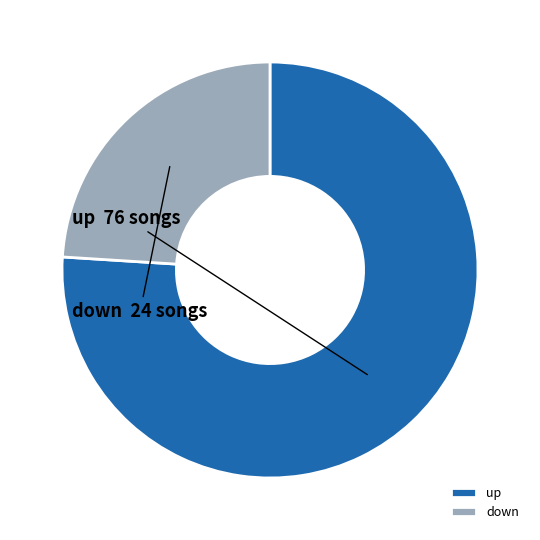

Which slice is the largest?

up